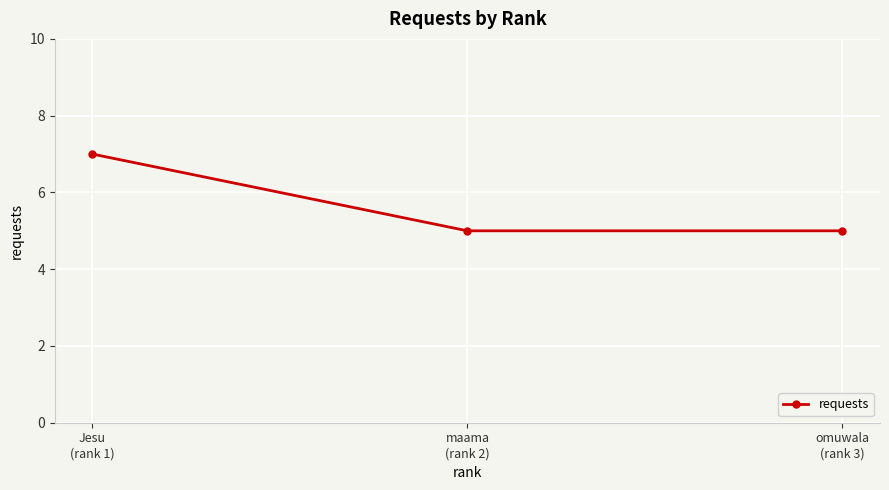

What is the difference between the values at Jesu
(rank 1) and maama
(rank 2)?

2